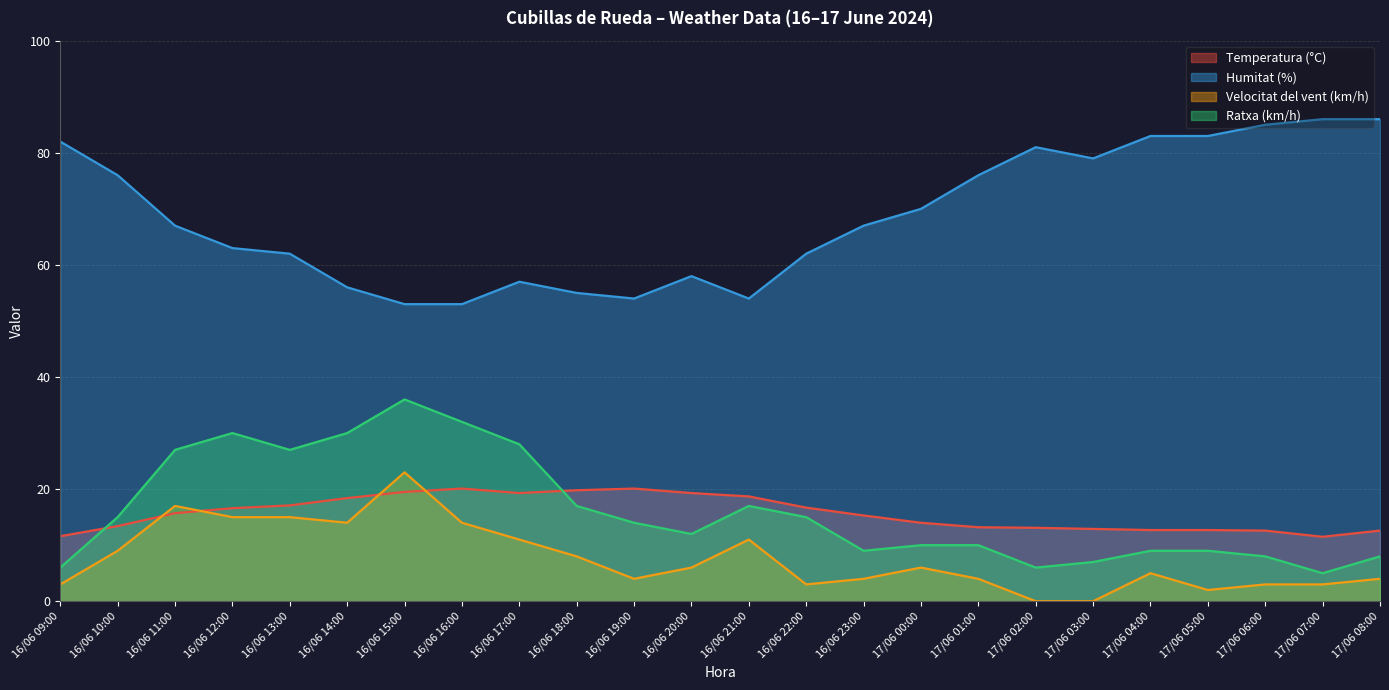

The value of Velocitat del vent (km/h) at 16/06 19:00 is 6.9. True or false?

False